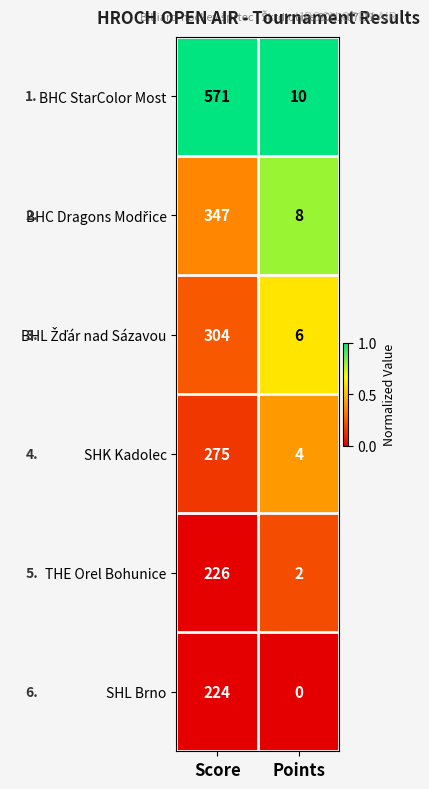

Is it true that SHK Kadolec equals 275 at Score?

True